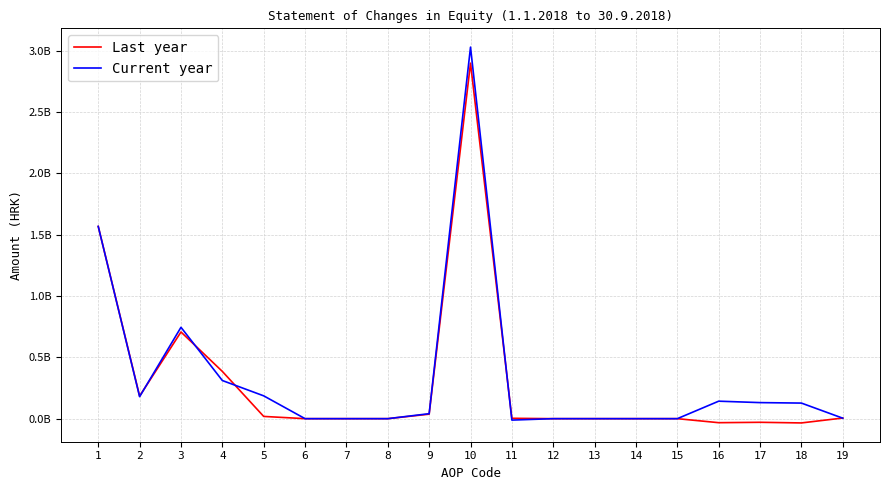

Reading left to right, transcribe all the data shown in this chart.

Last year: 1566400660.0	184048880.0	706359333.8	385053139.0	18249535.5	0.0	0.0	0.0	36671291.0	2896782839.3	3152104.0	0.0	0.0	0.0	0.0	-32763652.0	-29611548.0	-34762839.0	5151291.0
Current year: 1566400660.0	179345136.0	744536341.8	310892369.9	185945306.0	0.0	0.0	0.0	40517932.0	3027637745.7	-11644700.0	0.0	0.0	0.0	0.0	142499606.0	130854906.0	127007620.0	3847286.0